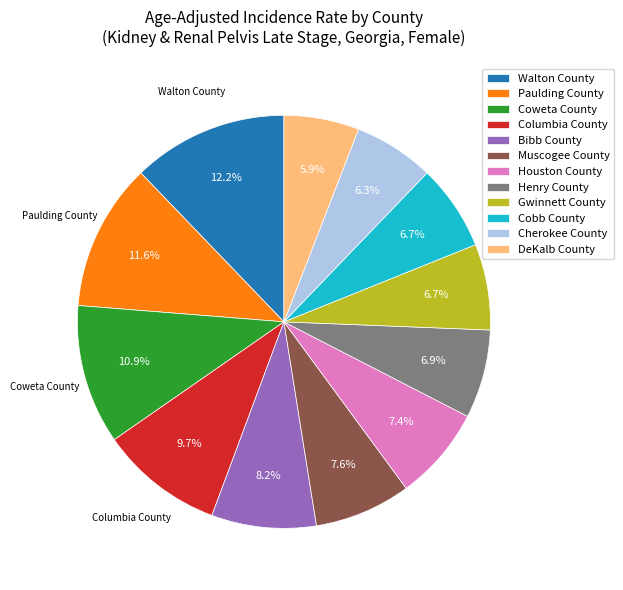

Which category has the biggest portion of the pie?

Walton County